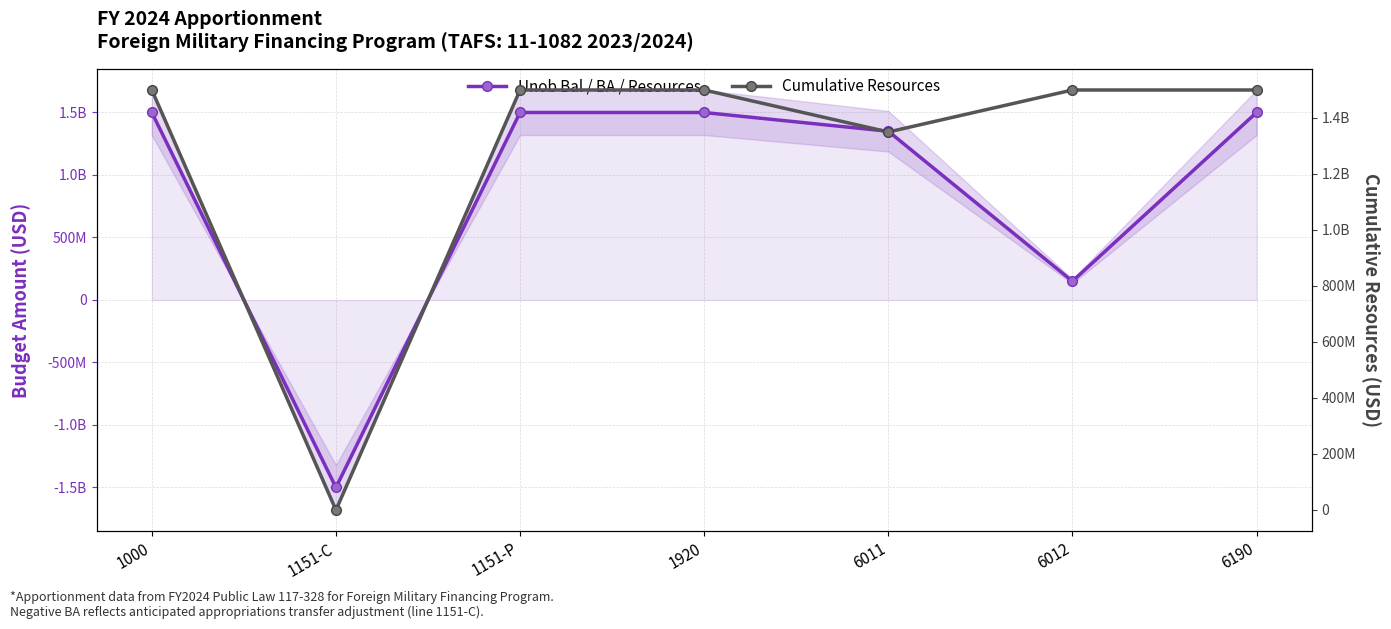

How many Cumulative Resources values are between 1350000000 and 1500000000?

6